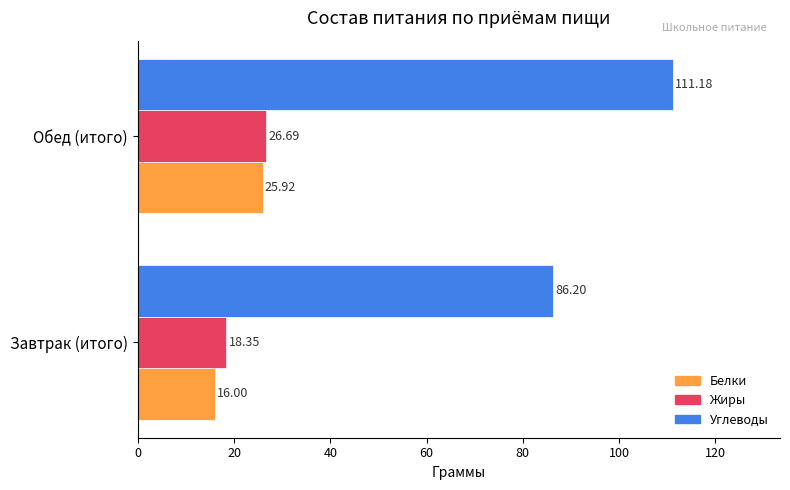

Rank the categories by Белки value from lowest to highest.

Завтрак (итого), Обед (итого)